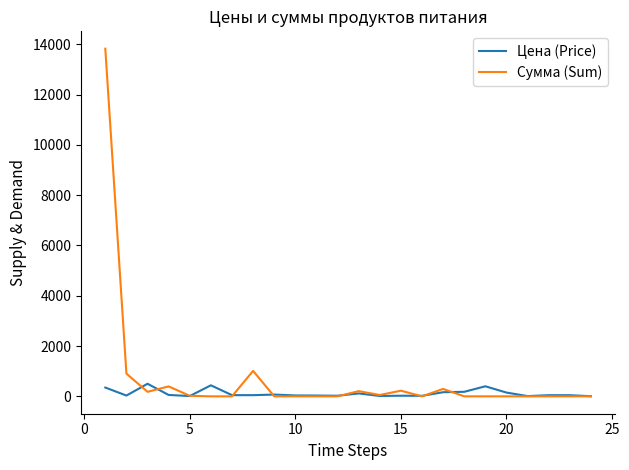

What is the greatest value displayed?

13821.5